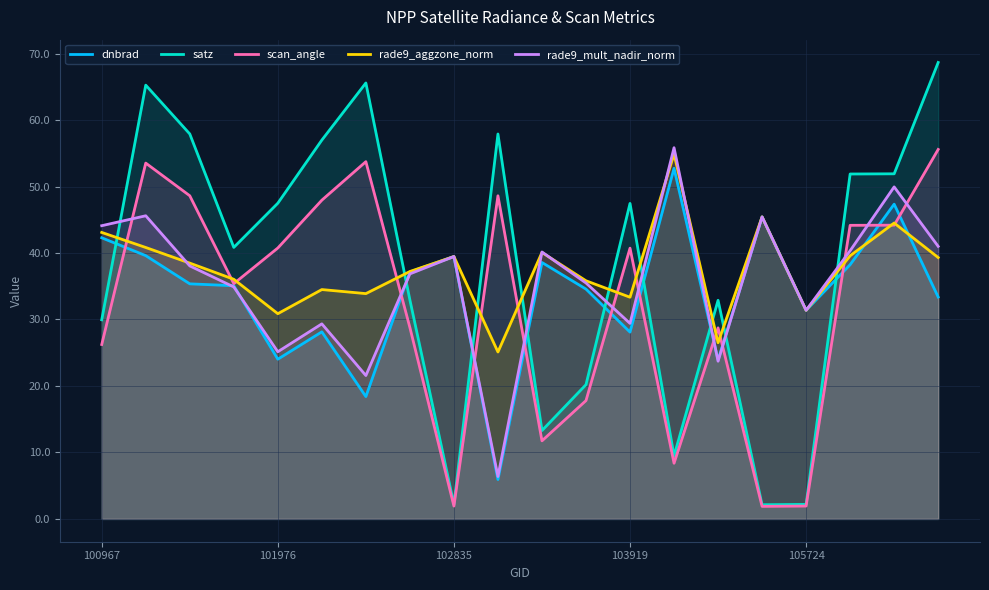

The value of dnbrad at 101976 is 11.2. True or false?

False